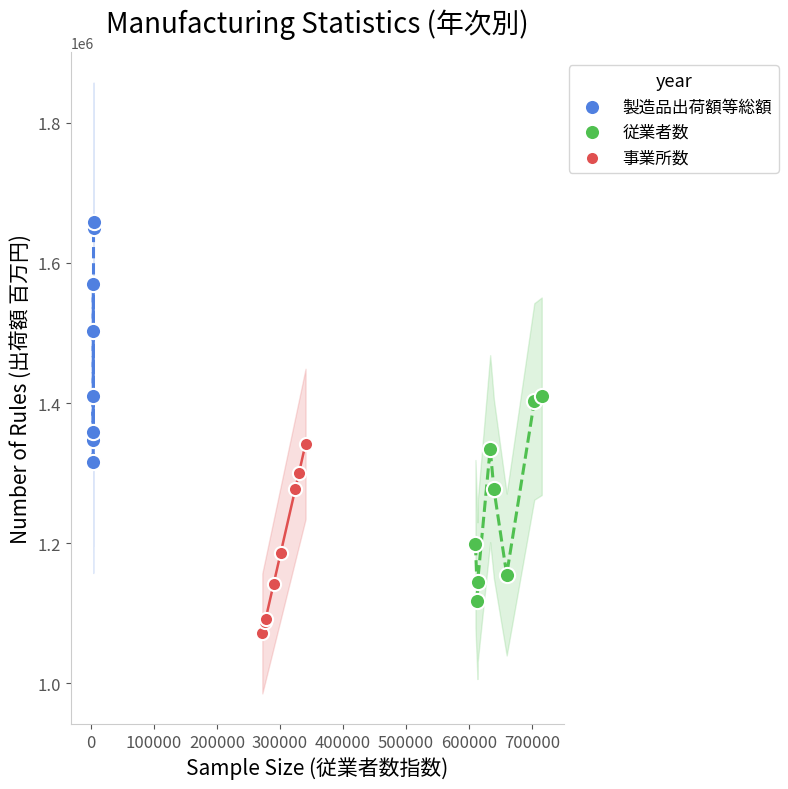

What are all the series names shown in the legend?

製造品出荷額等総額, 従業者数, 事業所数